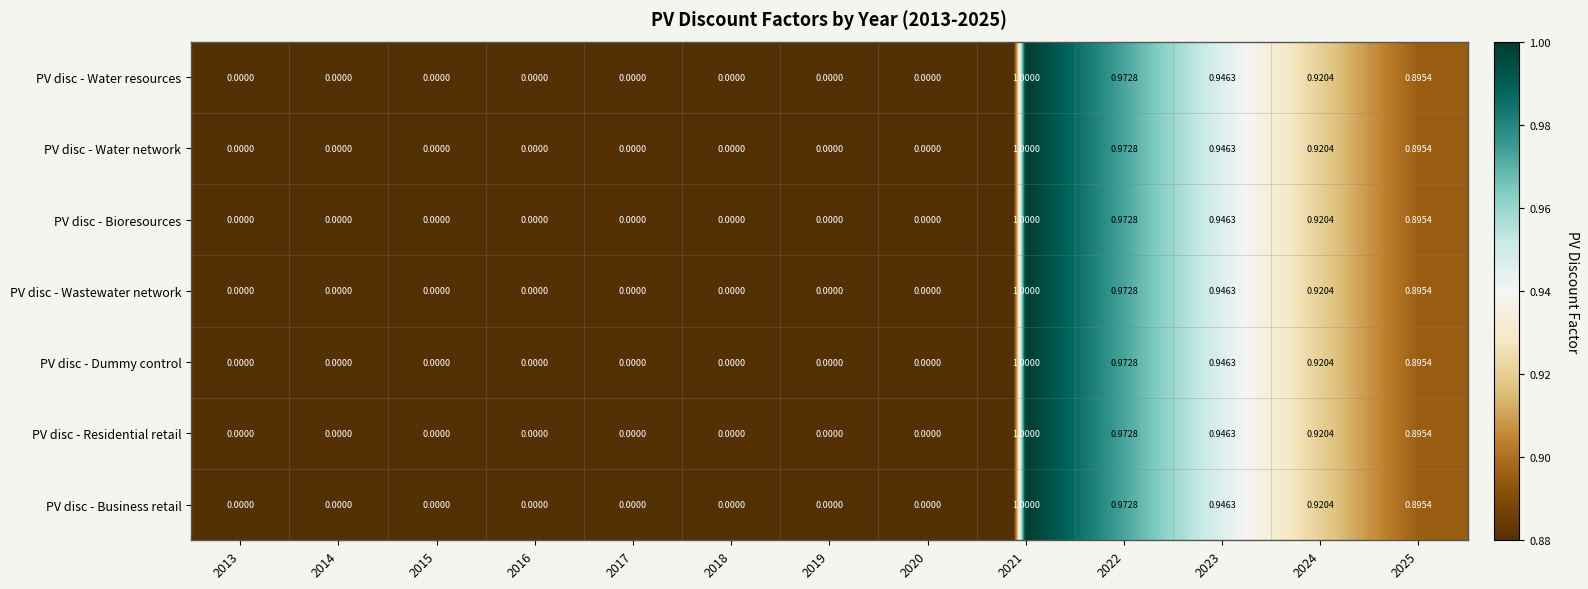

Count the number of data series in this chart.

7